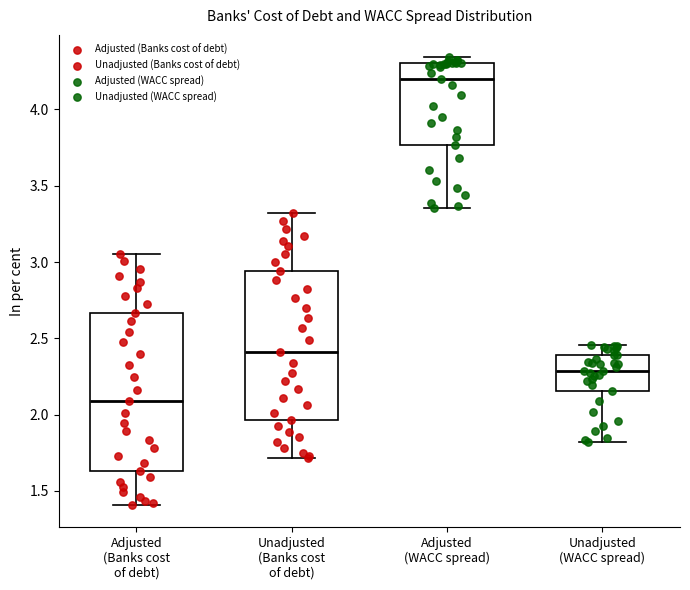

Where does the upper whisker of the box for Adjusted (Banks cost of debt) end on the y-axis? The values are not printed on the chart, so give them approximately, as read against the axis.

3.05